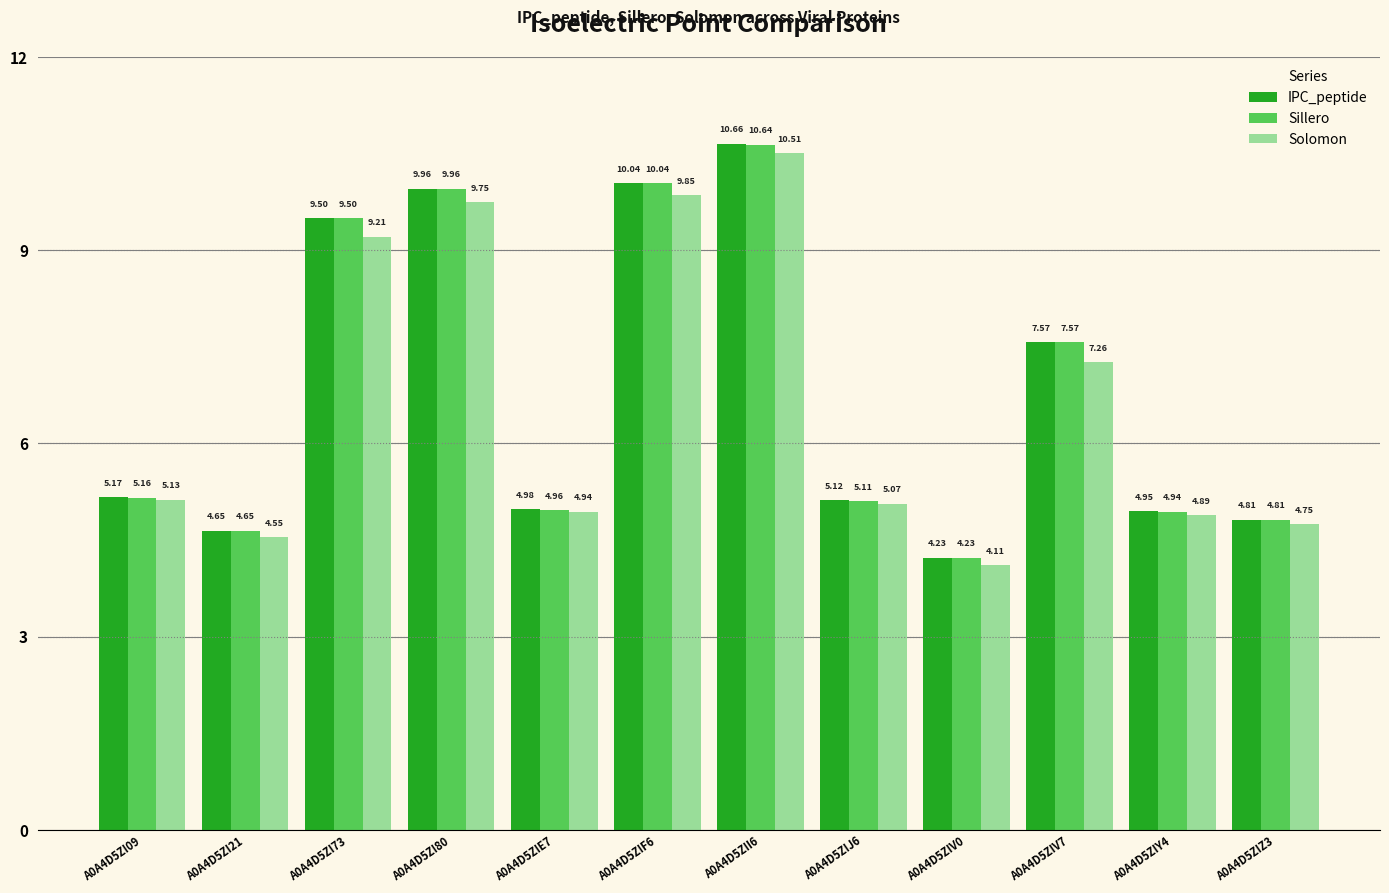

Which category has the highest value across all series?

A0A4D5ZII6